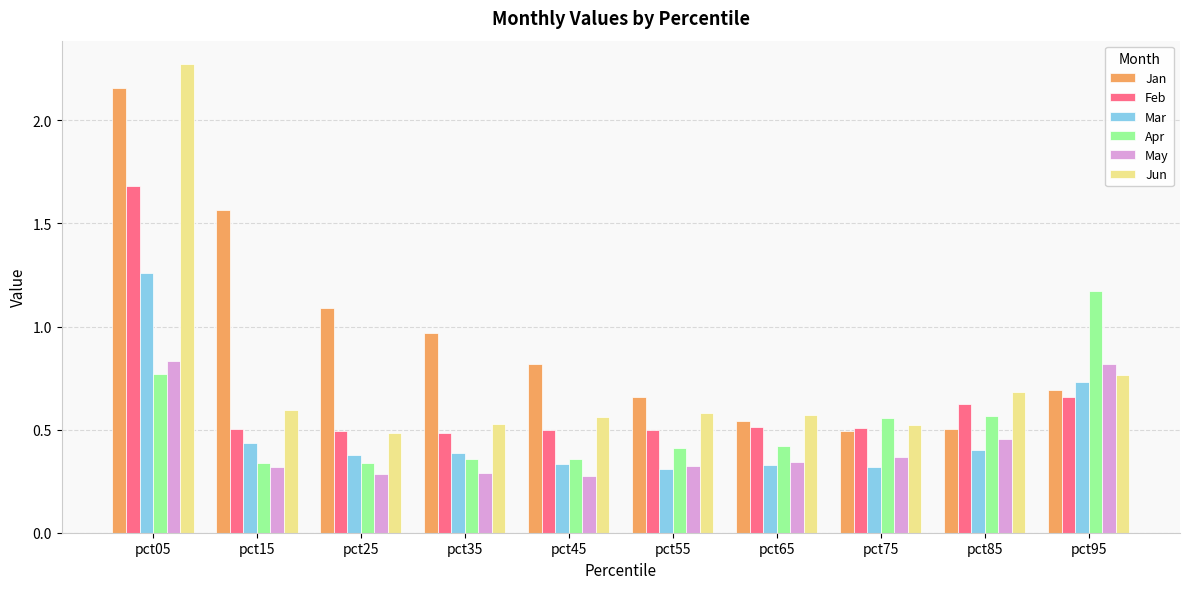

At how many categories does at least one series exceed 1?

4